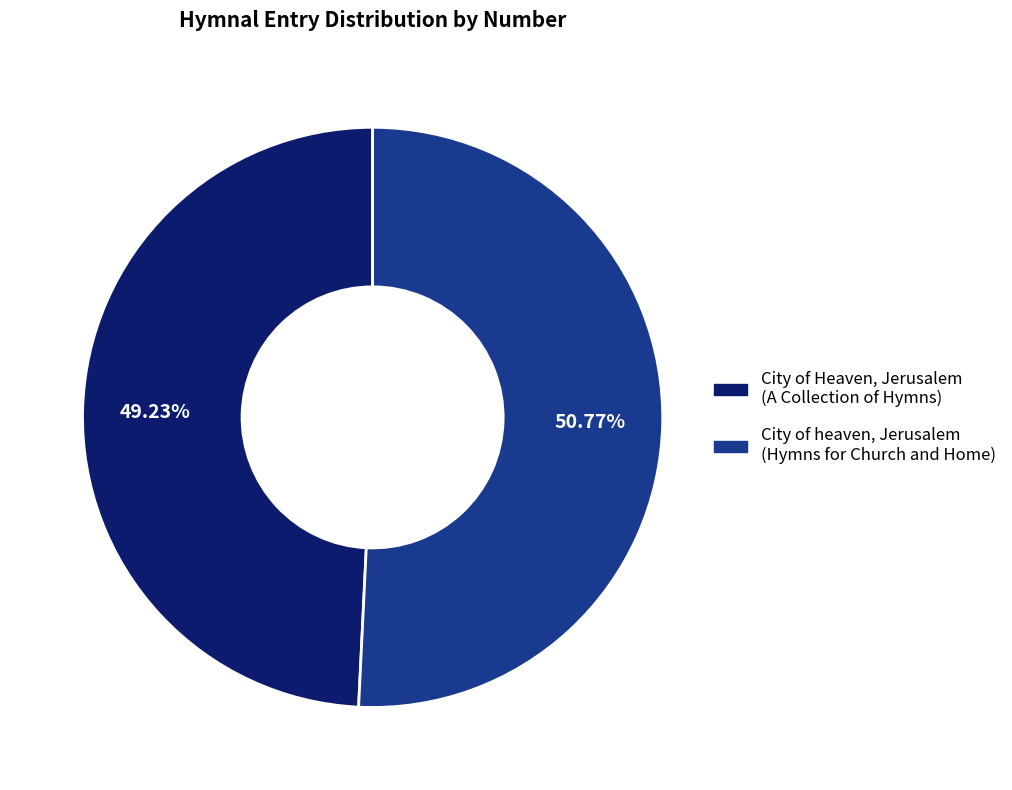

To the nearest percent, what is the difference between the largest and smallest slice percentages?

2%